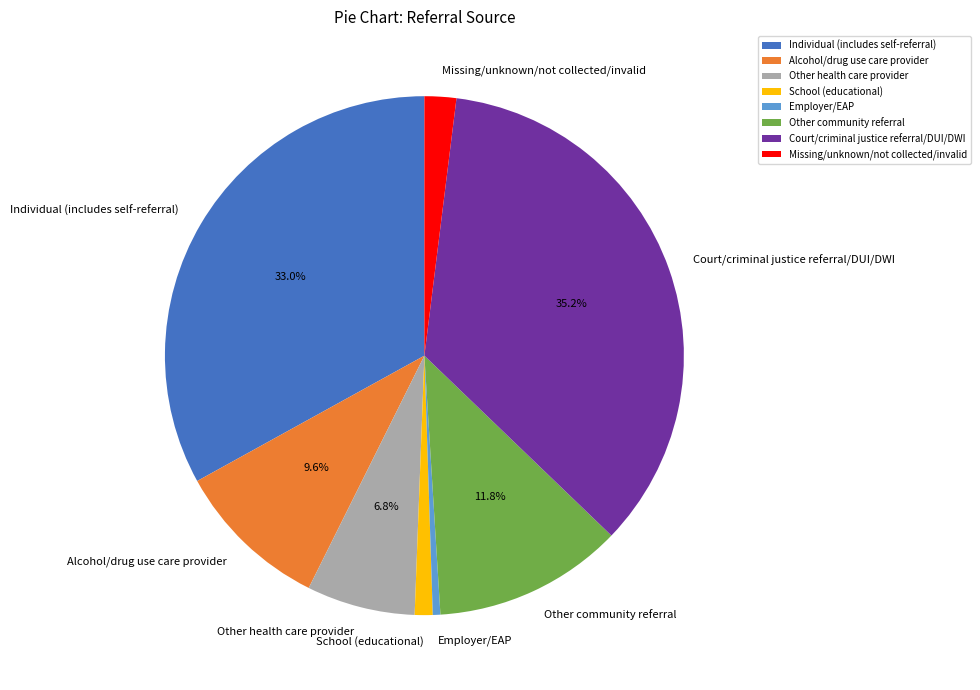

To the nearest percent, what percentage of the pie is Other community referral?

12%